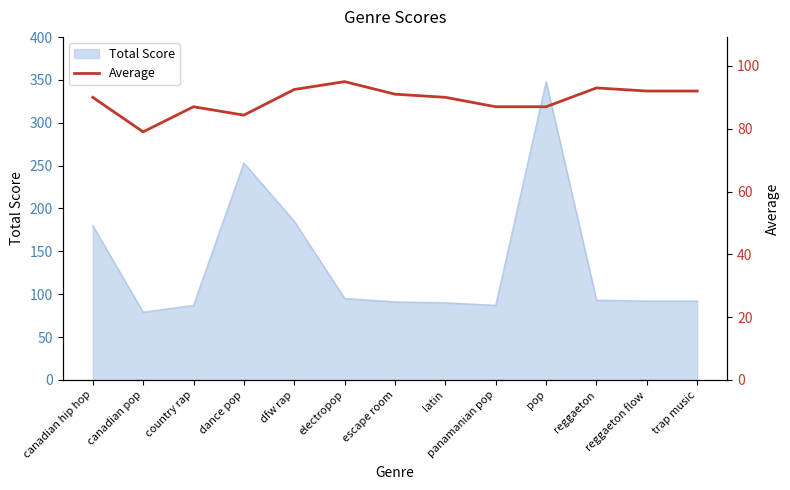

Which has a higher value, panamanian pop or latin?

latin